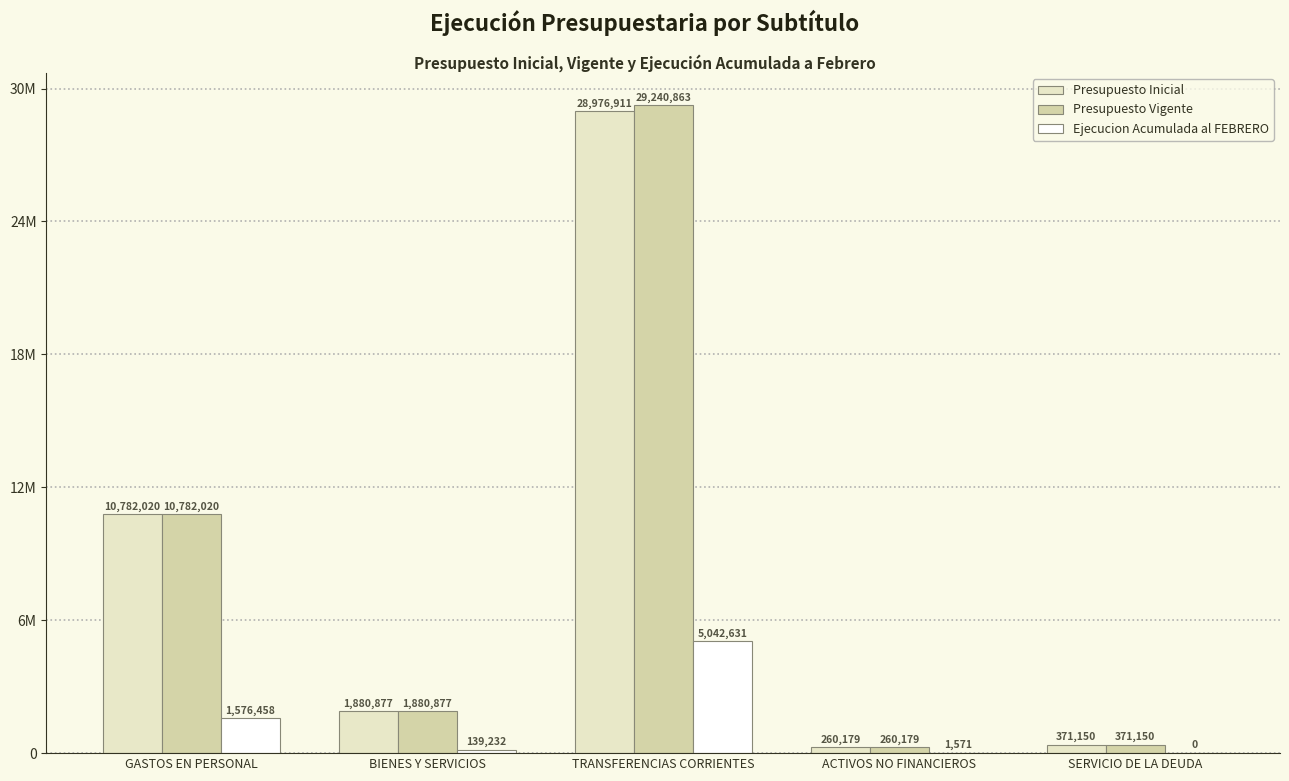

Reading left to right, extract all data points from this chart.

Presupuesto Inicial: GASTOS EN PERSONAL=10782020	BIENES Y SERVICIOS=1880877	TRANSFERENCIAS CORRIENTES=28976911	ACTIVOS NO FINANCIEROS=260179	SERVICIO DE LA DEUDA=371150
Presupuesto Vigente: GASTOS EN PERSONAL=10782020	BIENES Y SERVICIOS=1880877	TRANSFERENCIAS CORRIENTES=29240863	ACTIVOS NO FINANCIEROS=260179	SERVICIO DE LA DEUDA=371150
Ejecucion Acumulada al FEBRERO: GASTOS EN PERSONAL=1576458	BIENES Y SERVICIOS=139232	TRANSFERENCIAS CORRIENTES=5042631	ACTIVOS NO FINANCIEROS=1571	SERVICIO DE LA DEUDA=0